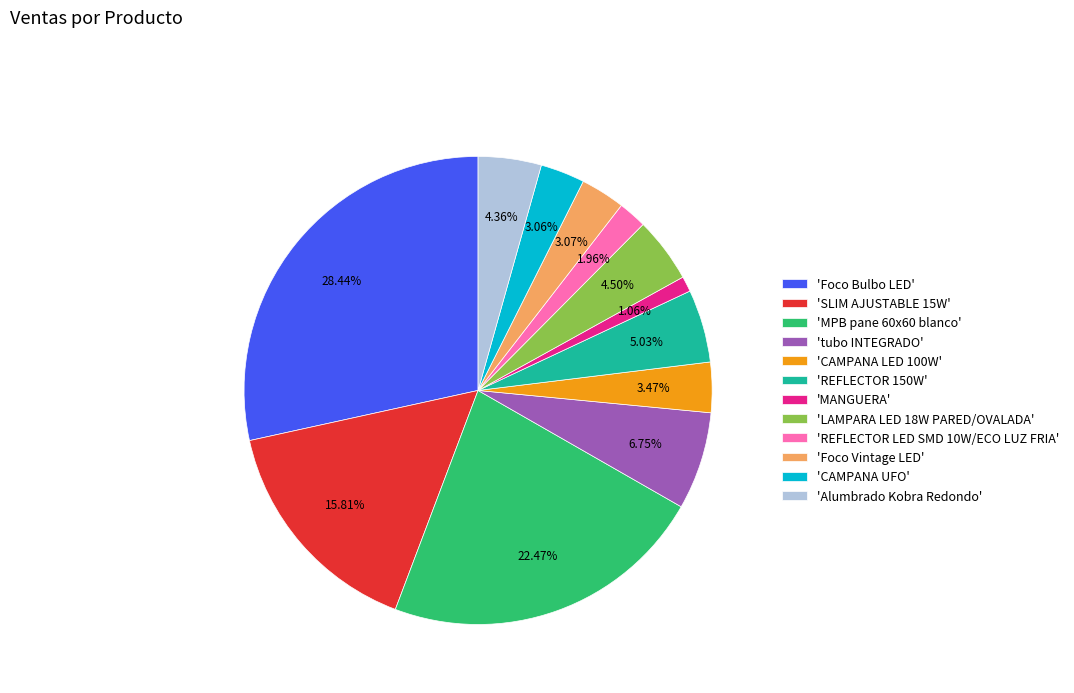

Is there a majority slice in this chart?

No